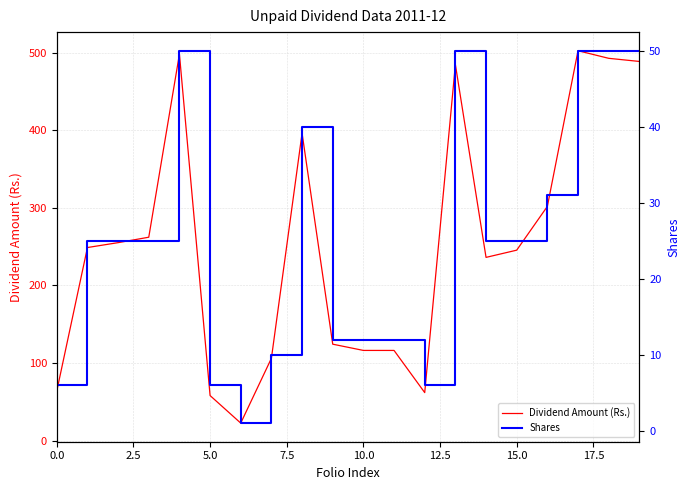

What is the minimum value for Dividend Amount (Rs.)?

22.6